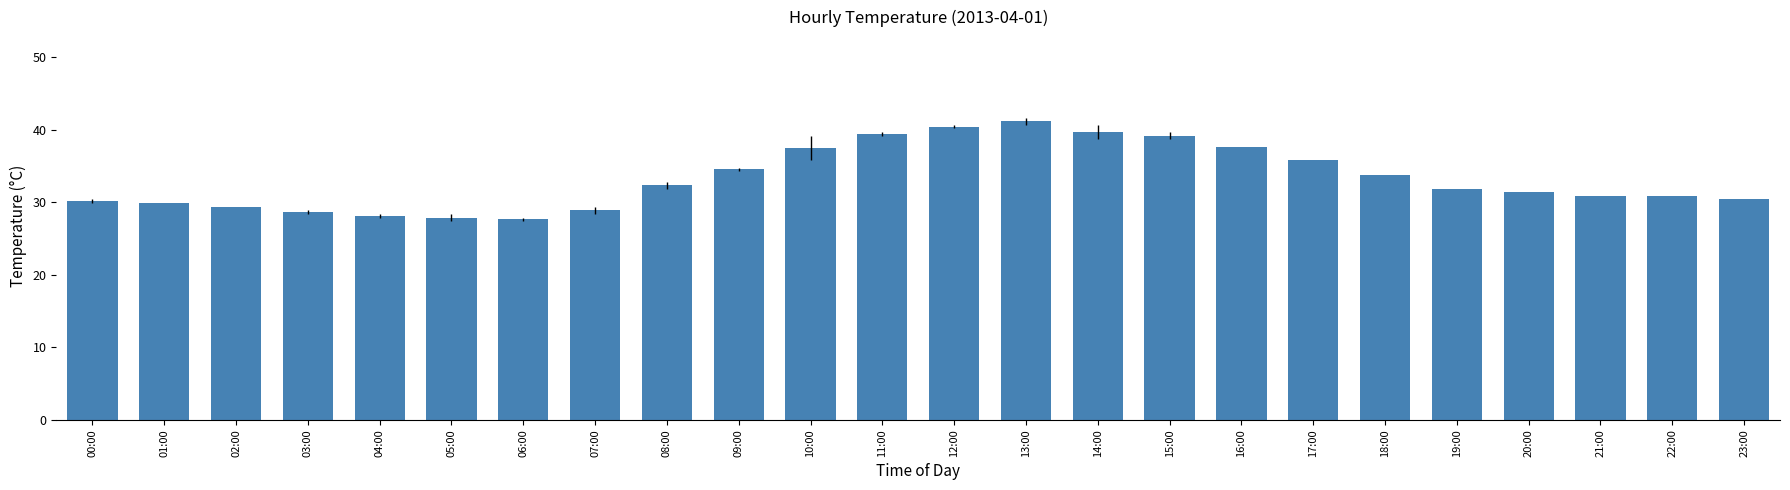

What is the label of the 2nd bar from the left?

01:00